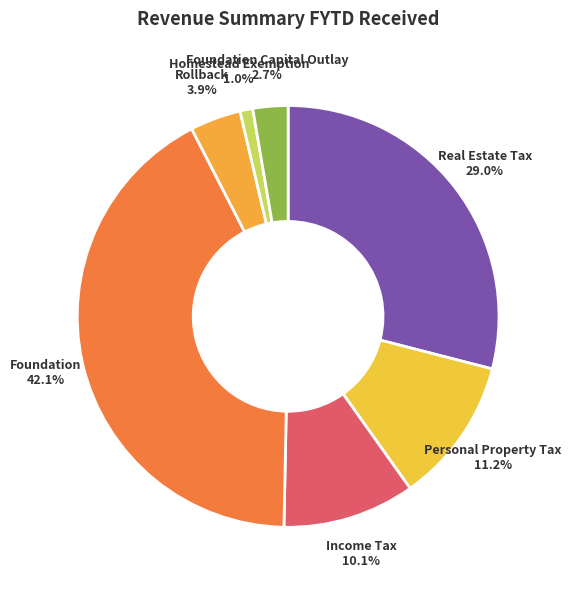

Rank the categories by value from lowest to highest.

Homestead Exemption, Foundation Capital Outlay, Rollback, Income Tax, Personal Property Tax, Real Estate Tax, Foundation